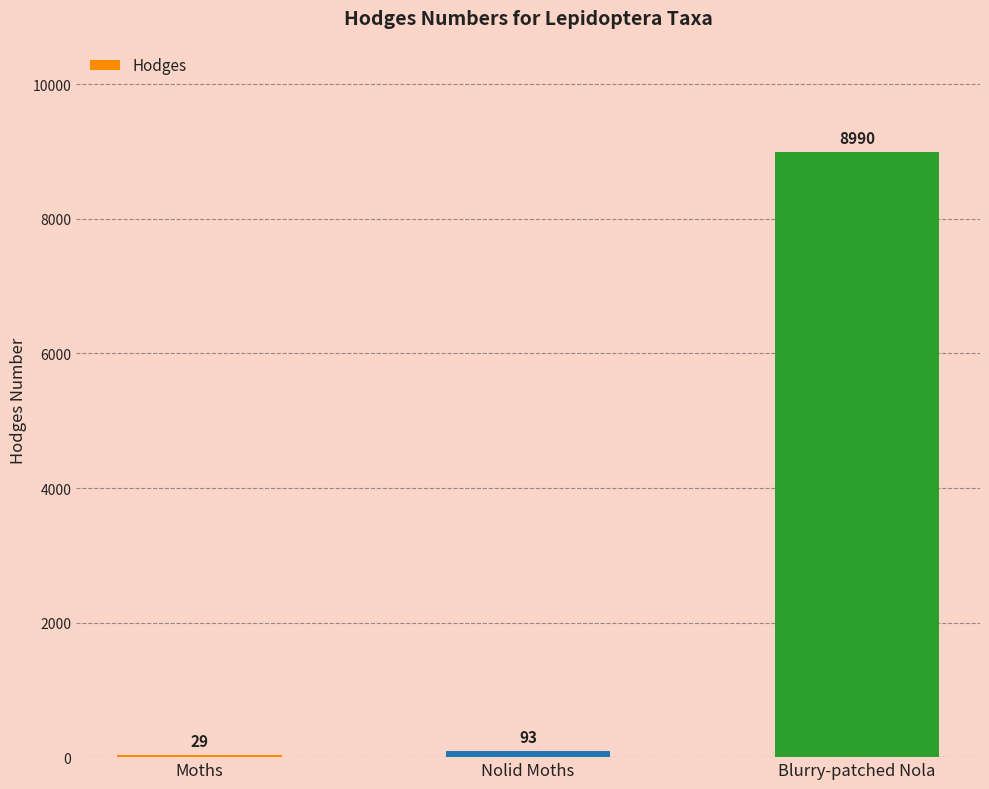

At which category does the chart reach its peak across all series?

Blurry-patched Nola